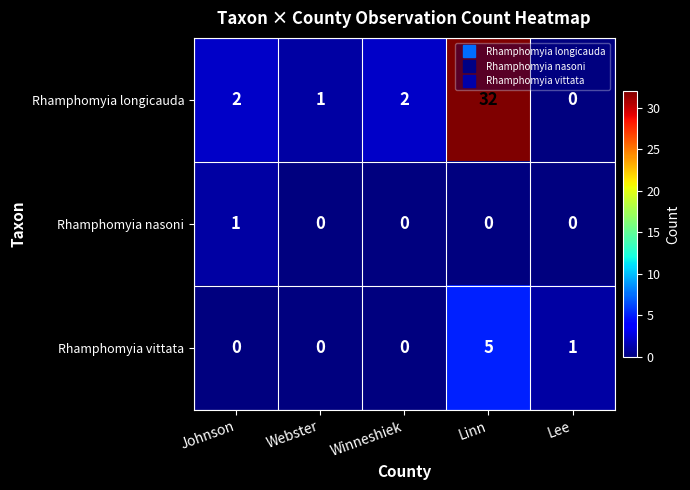

Reading right to left, transcribe all the data shown in this chart.

Rhamphomyia longicauda: Lee=0	Linn=32	Winneshiek=2	Webster=1	Johnson=2
Rhamphomyia nasoni: Lee=0	Linn=0	Winneshiek=0	Webster=0	Johnson=1
Rhamphomyia vittata: Lee=1	Linn=5	Winneshiek=0	Webster=0	Johnson=0